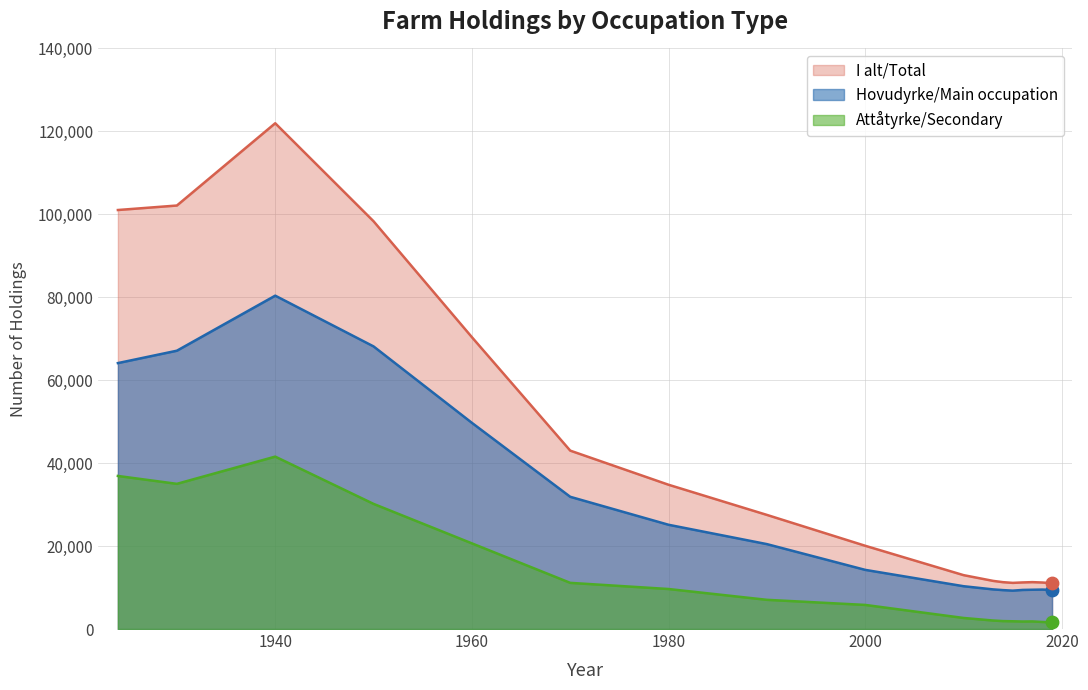

Which series contains the lowest Y value?

Attåtyrke/Secondary